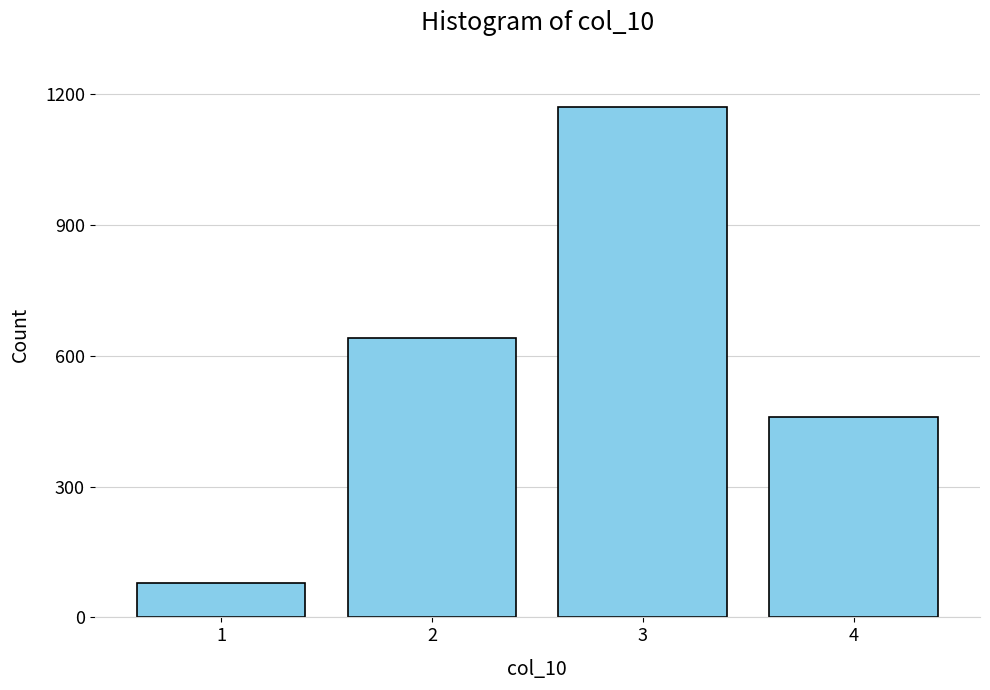

Reading left to right, transcribe all the data shown in this chart.

80	640	1170	460